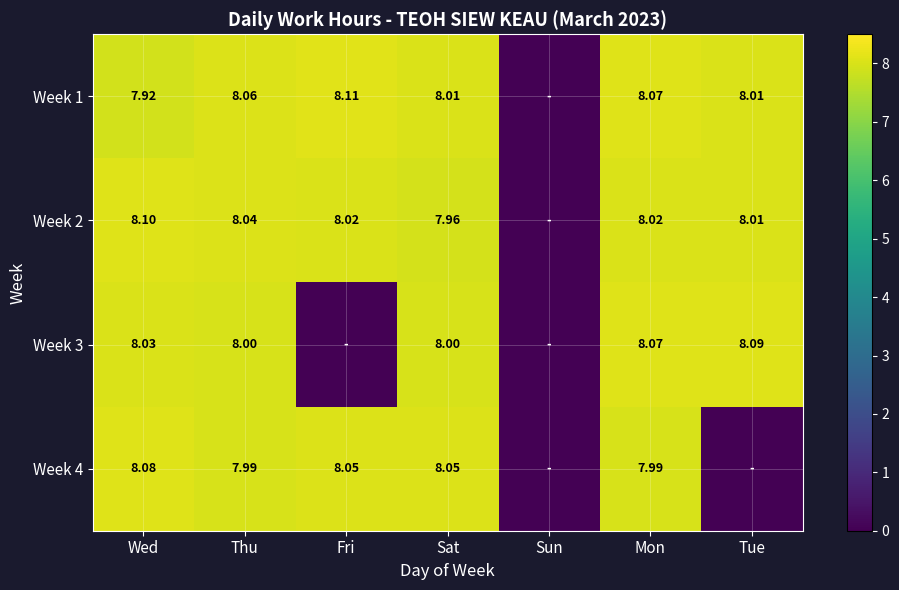

Is the value of Week 1 at Thu greater than the value of Week 4 at Thu?

Yes